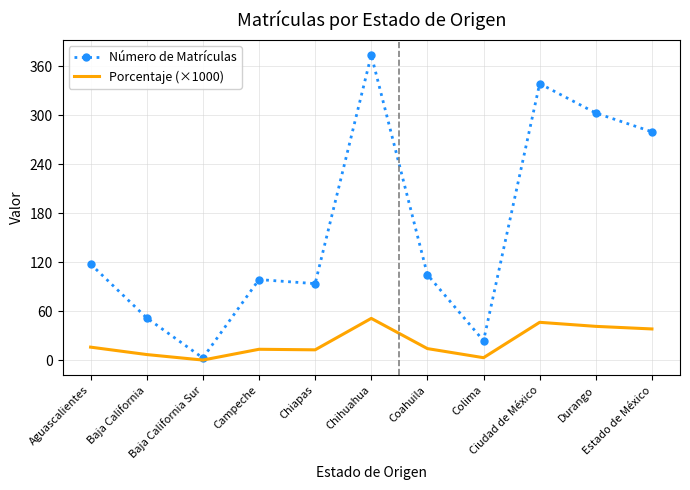

What is the highest value of the Número de Matrículas series?

374.0